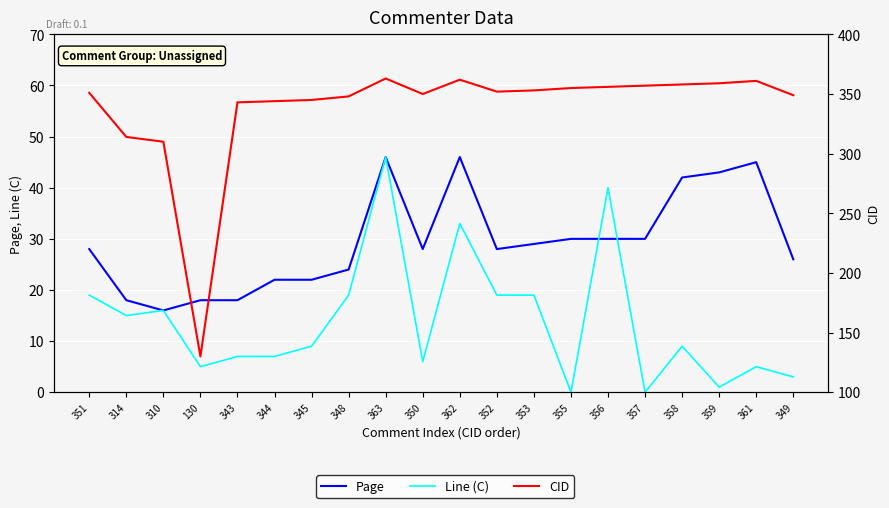

Count the number of data series in this chart.

3